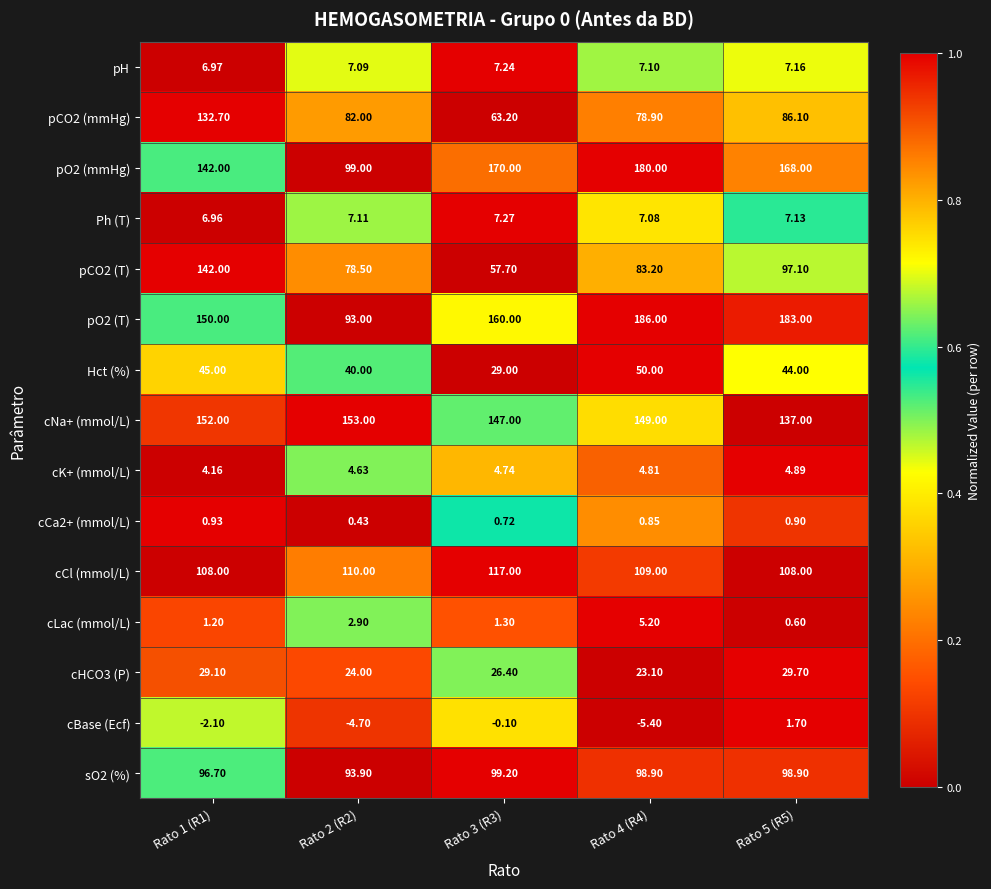

Count the number of categories in the chart.

5